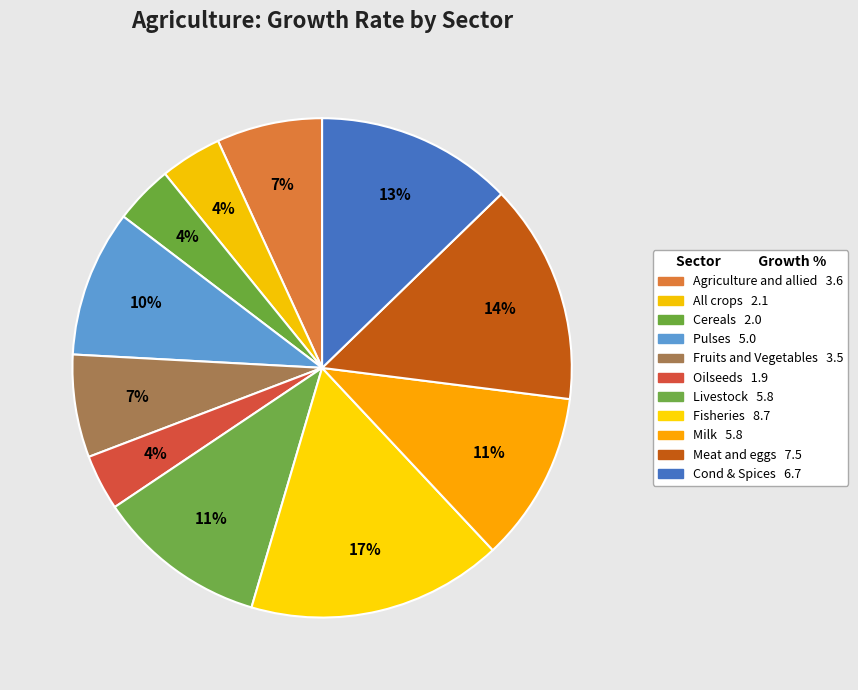

What is the ratio of the value at Cereals to the value at Pulses?

0.4